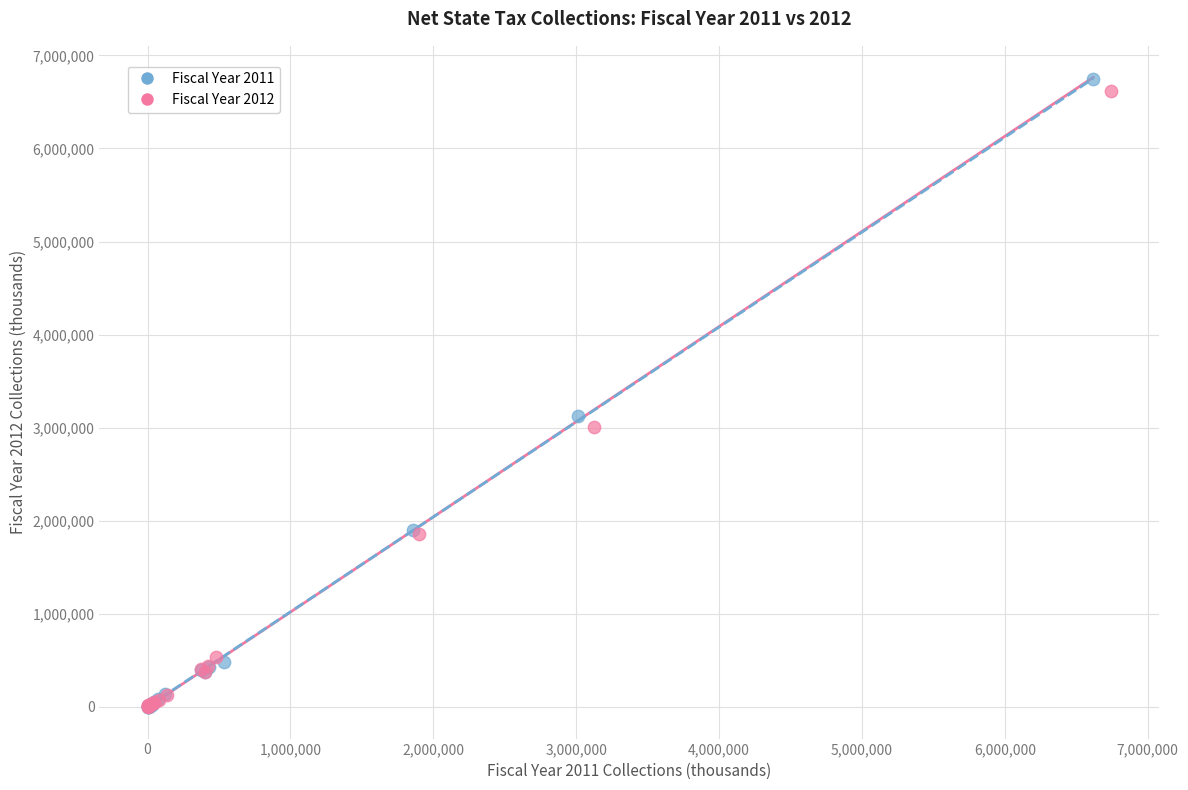

What are all the series names shown in the legend?

Fiscal Year 2011, Fiscal Year 2012